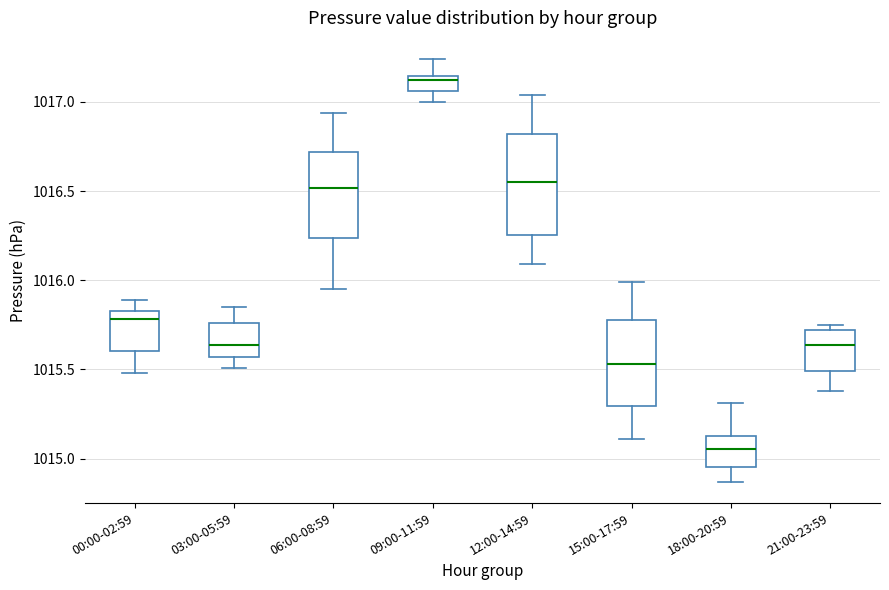

Reading left to right, read every box against the y-axis: the position of its median line, the range the box covers, and the ends of its whiskers. The values are not printed on the chart, so give them approximately, as read against the axis.

00:00-02:59: median 1015.80, box 1015.60 to 1015.85, whiskers 1015.50 to 1015.90
03:00-05:59: median 1015.65, box 1015.55 to 1015.75, whiskers 1015.50 to 1015.85
06:00-08:59: median 1016.50, box 1016.25 to 1016.70, whiskers 1015.95 to 1016.95
09:00-11:59: median 1017.15 (just below the box's upper edge), box 1017.05 to 1017.15, whiskers 1017.00 to 1017.25
12:00-14:59: median 1016.55, box 1016.25 to 1016.80, whiskers 1016.10 to 1017.05
15:00-17:59: median 1015.55, box 1015.30 to 1015.80, whiskers 1015.10 to 1016.00
18:00-20:59: median 1015.05, box 1014.95 to 1015.15, whiskers 1014.85 to 1015.30
21:00-23:59: median 1015.65, box 1015.50 to 1015.70, whiskers 1015.40 to 1015.75